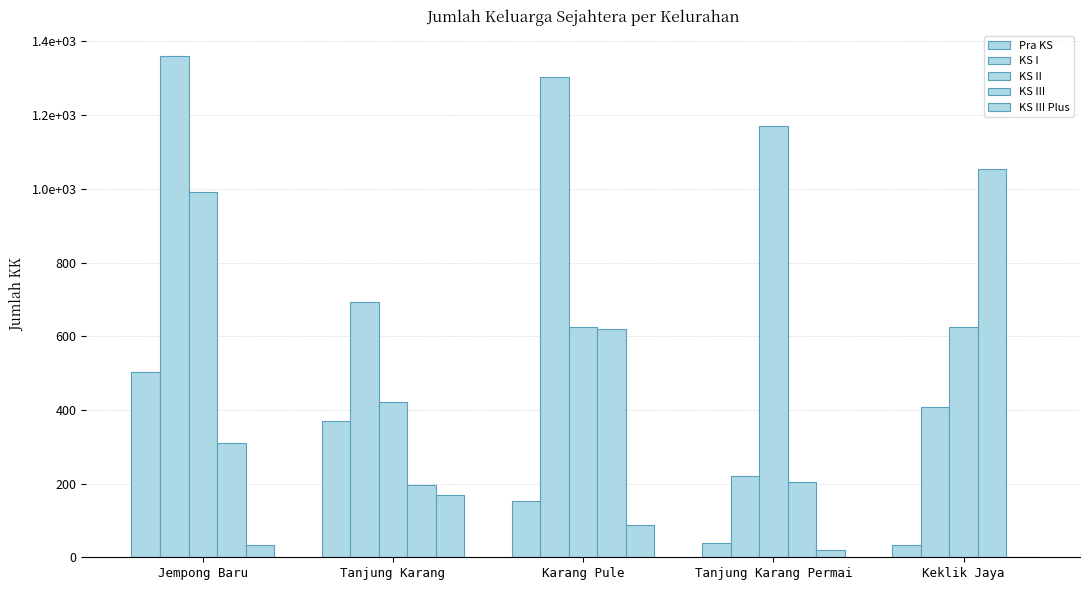

List the series in order of their peak value, highest first.

KS I, KS II, KS III, Pra KS, KS III Plus